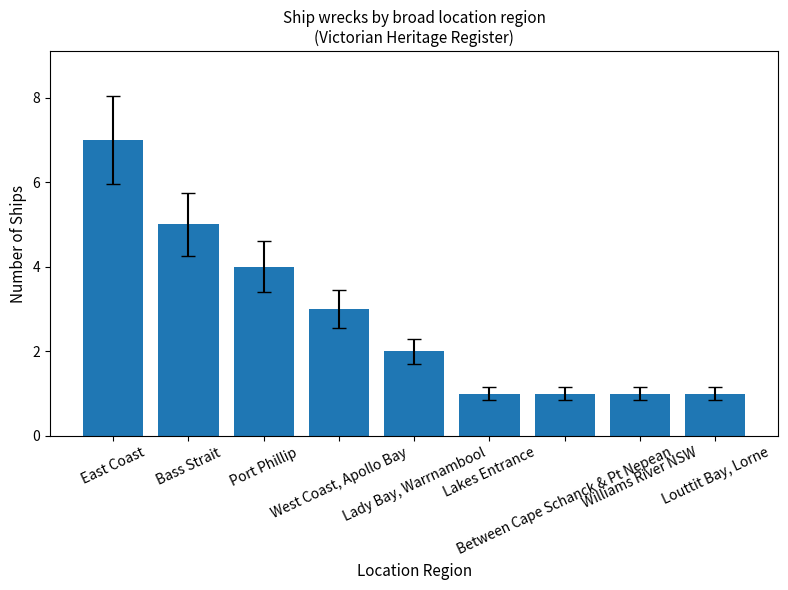

What is the greatest value displayed?

7